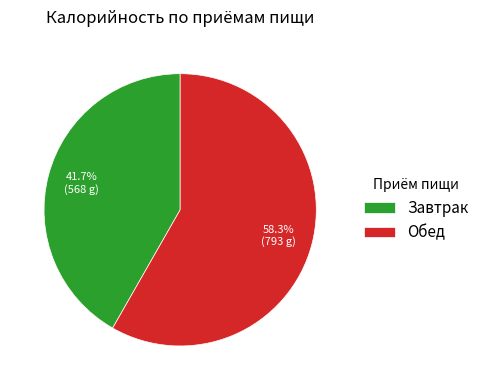

Rank the categories by value from lowest to highest.

Завтрак, Обед